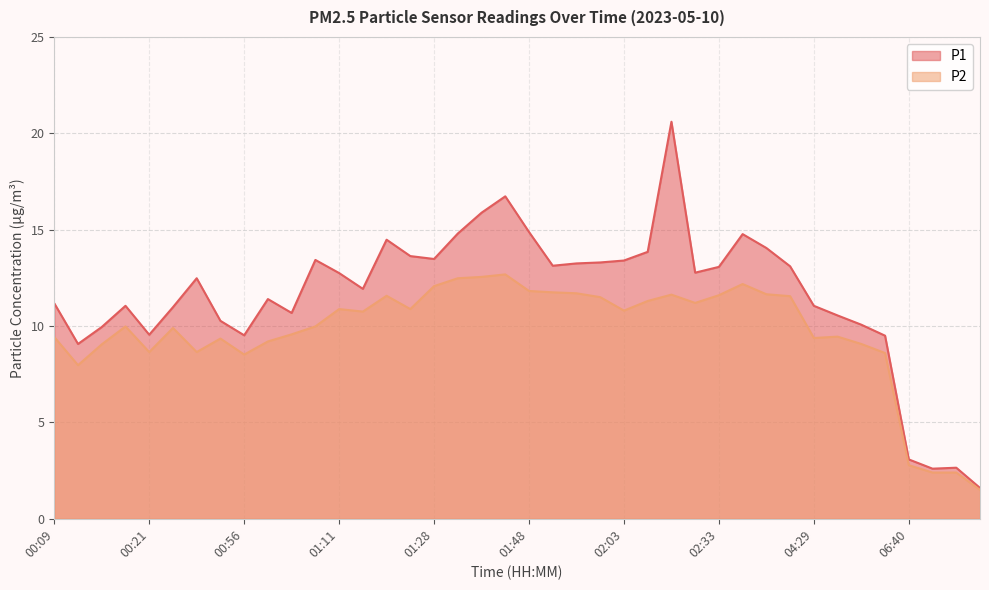

At 02:03, list the series in order from smallest to largest.

P2, P1